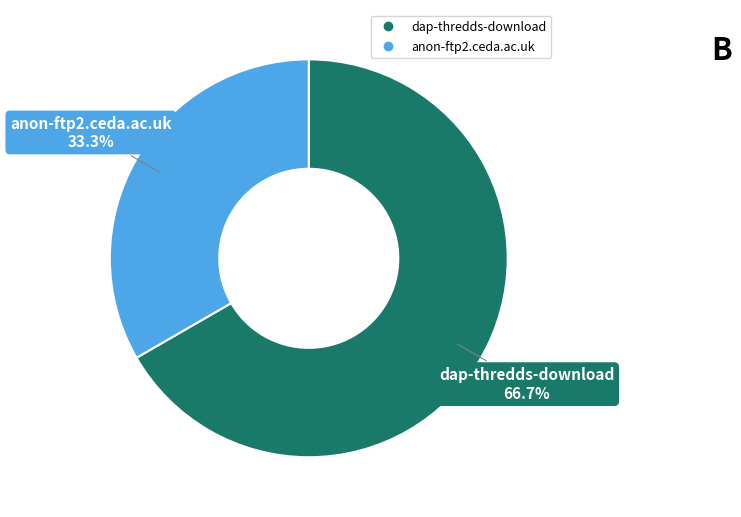

What percentage do anon-ftp2.ceda.ac.uk and dap-thredds-download together represent?

100.0%